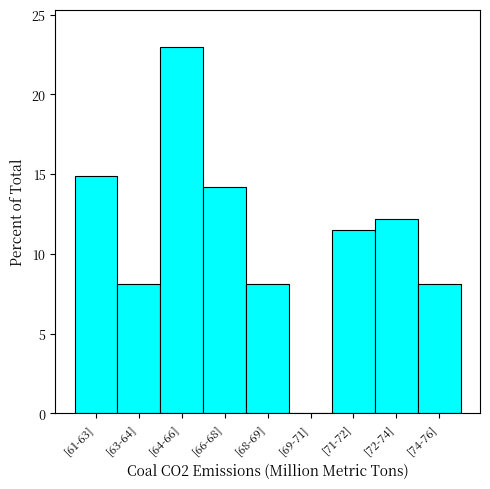

Reading left to right, extract all data points from this chart.

[61-63]=14.9	[63-64]=8.1	[64-66]=23.0	[66-68]=14.2	[68-69]=8.1	[69-71]=0.0	[71-72]=11.5	[72-74]=12.2	[74-76]=8.1